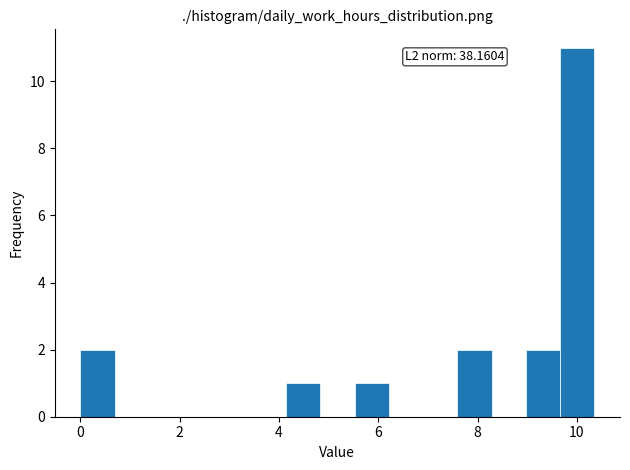

Around what value on the x-axis is the tallest bar? Give the approximate position of its centre, as read against the axis.

10.0